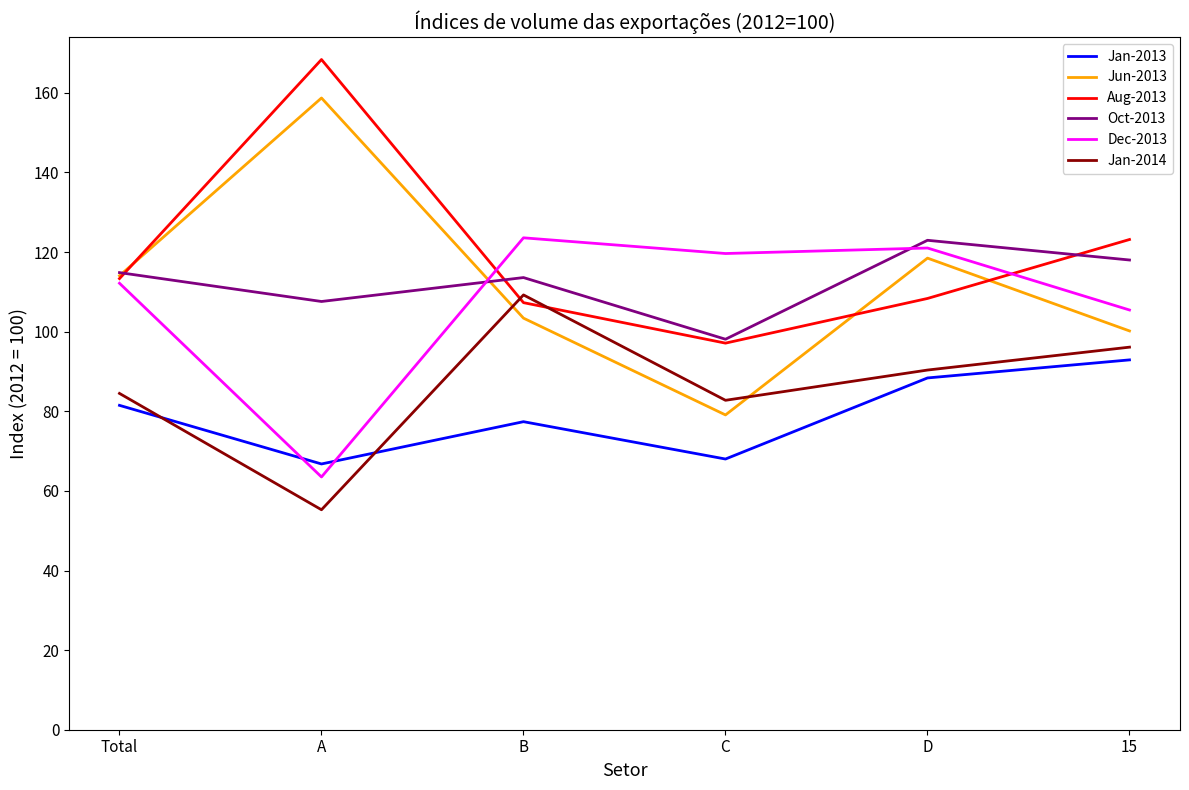

What is the approximate value of Jun-2013 at 15?

100.2